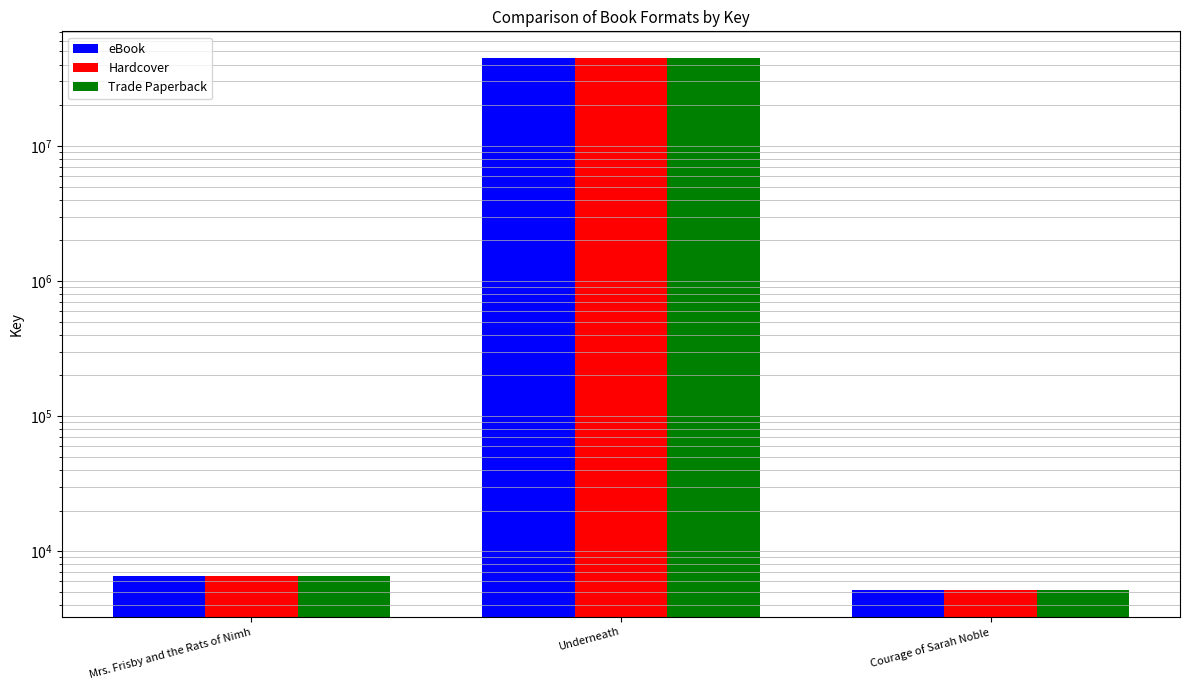

What is the sum of all Trade Paperback values?

44746181